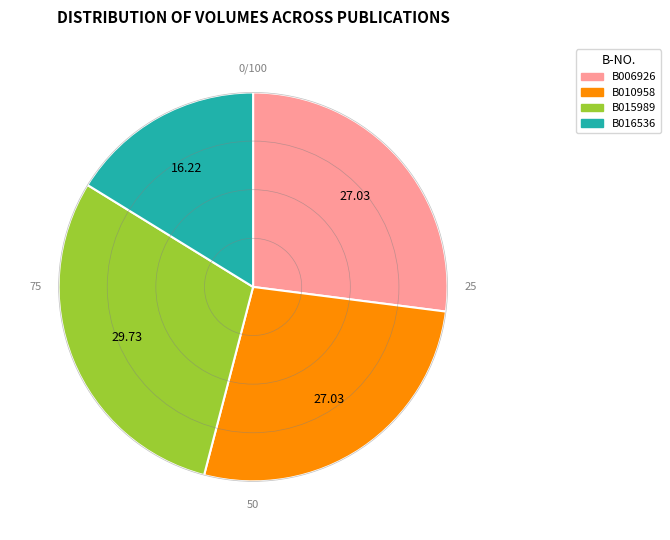

Do B006926 and B016536 together represent more than half of the pie?

No